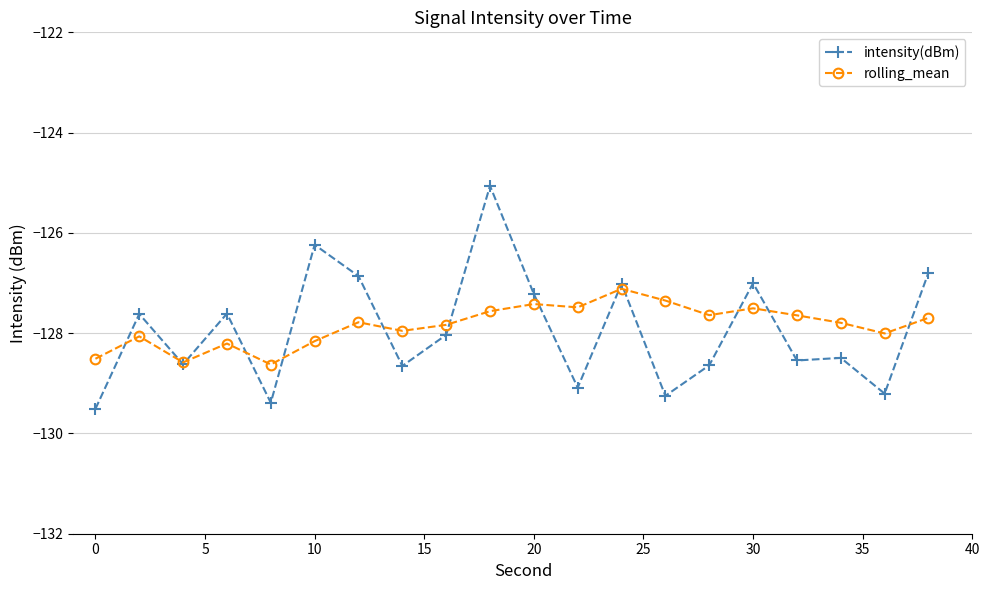

List the series in order of their peak value, highest first.

intensity(dBm), rolling_mean